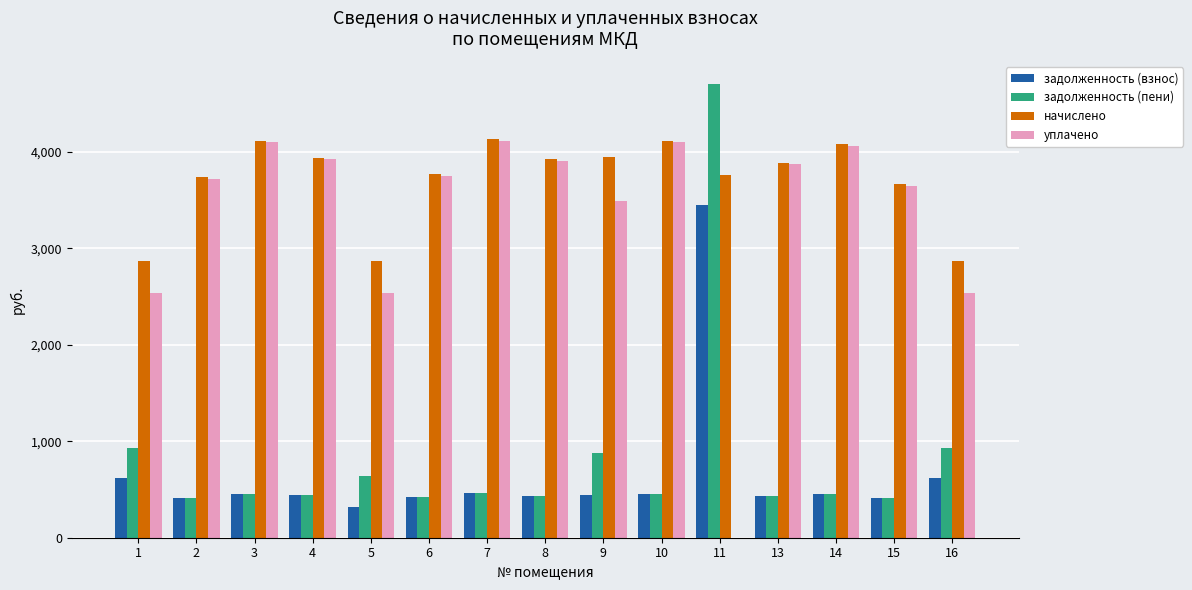

Count the number of categories in the chart.

15